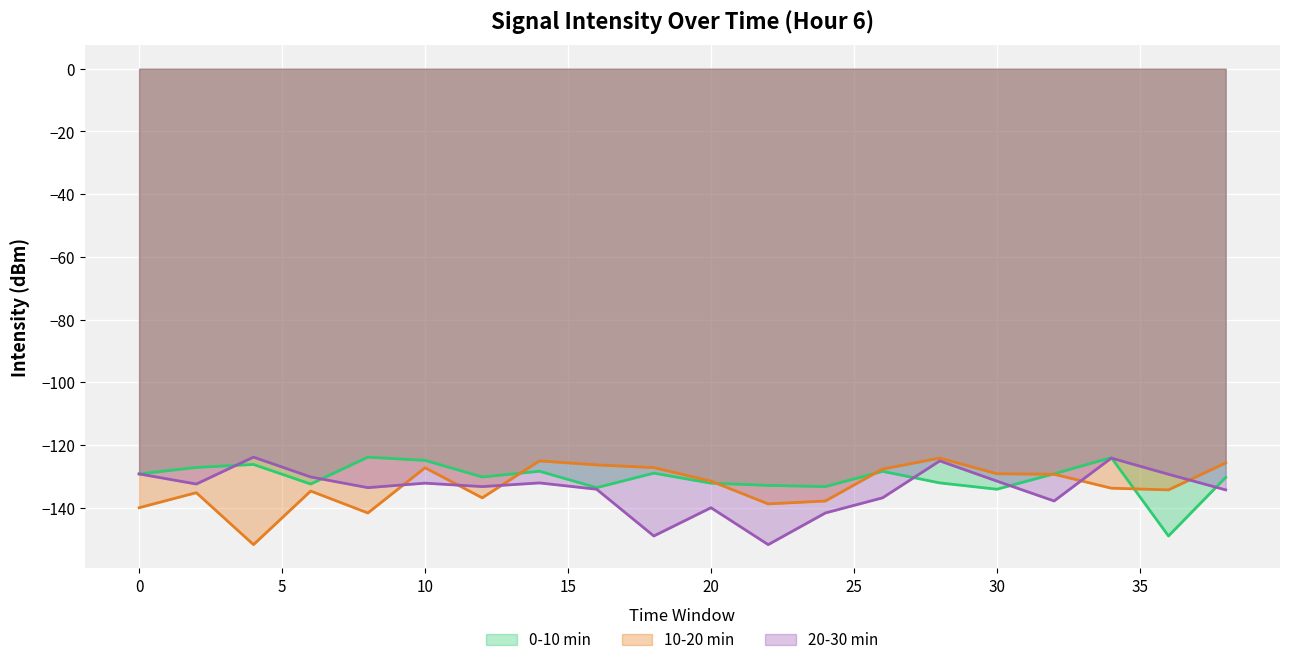

What is the maximum value shown in the chart?

-123.9